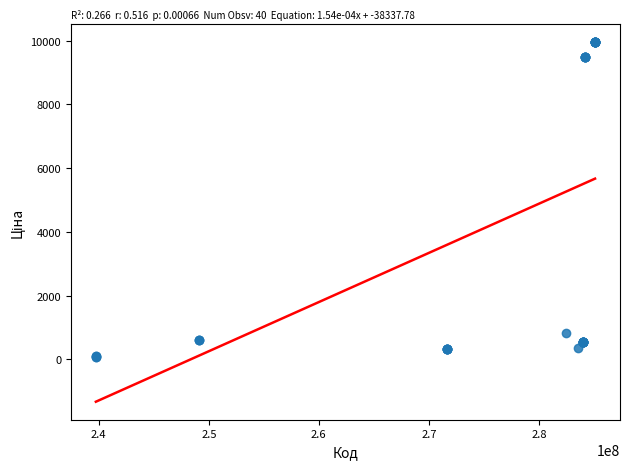

What Y value in the scatter plot is closest to 5016?

818.5